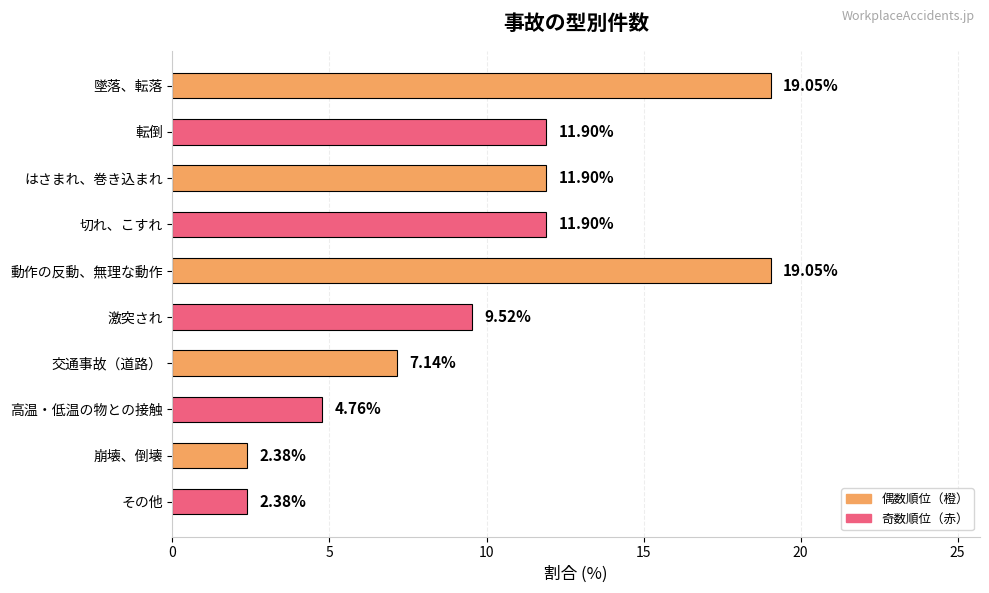

How many values are below 11?

5